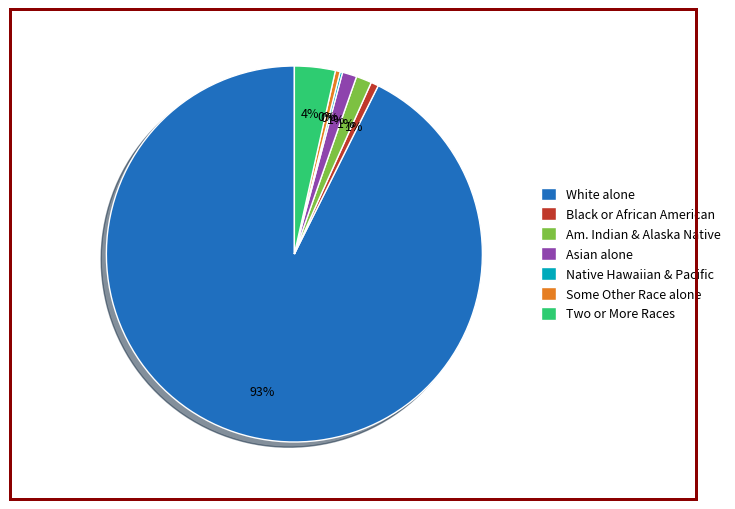

True or false: Asian alone accounts for 1% of the total.

True